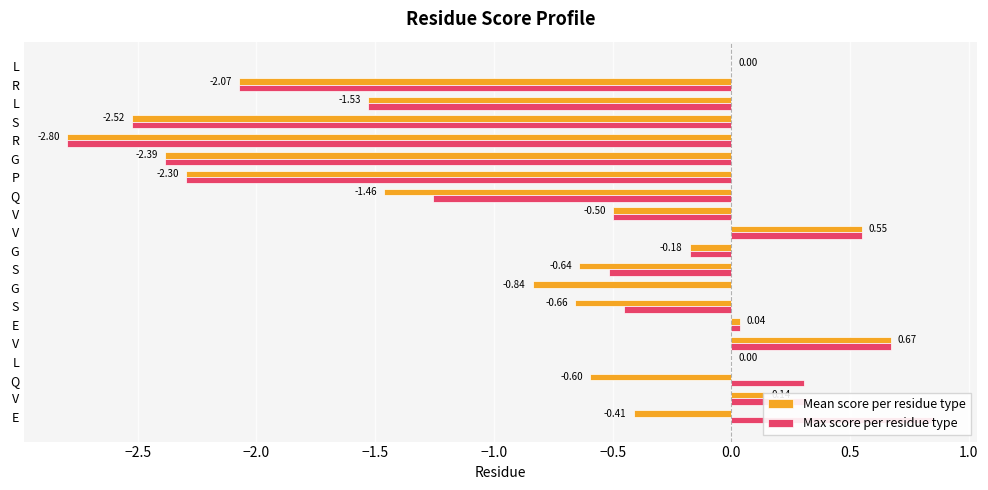

Which has a higher value, V or R?

V